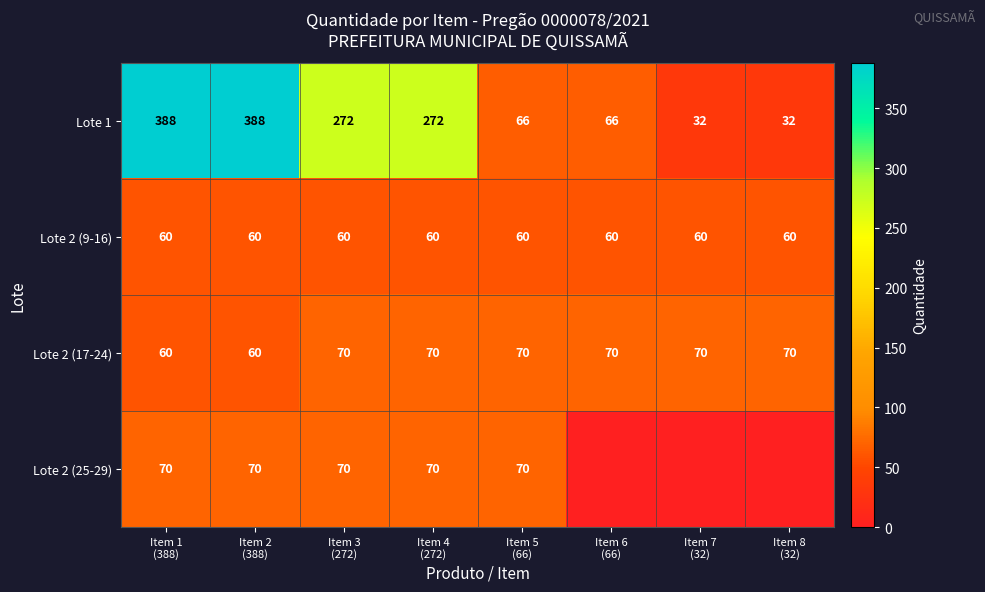

What is the greatest value displayed?

388